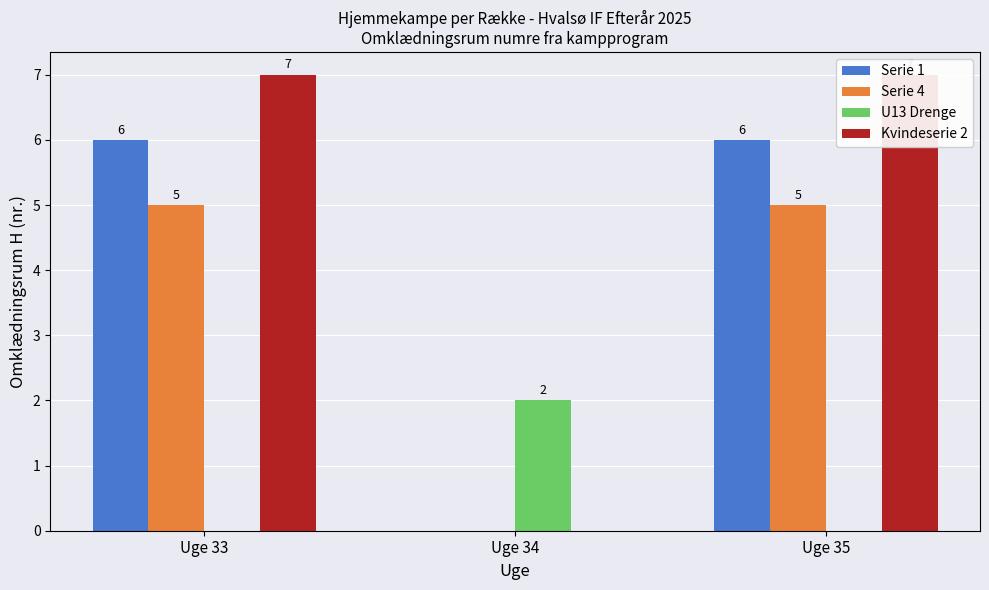

Which label corresponds to the smallest value in the chart?

Uge 34